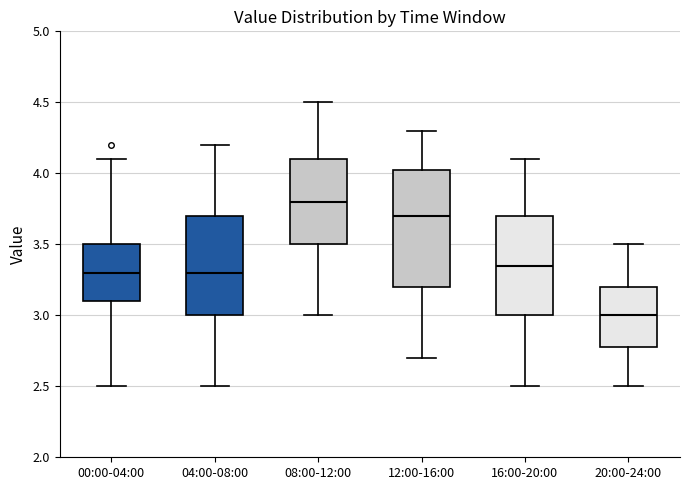

Which box is the tallest, from its lower edge to its upper edge?

12:00-16:00